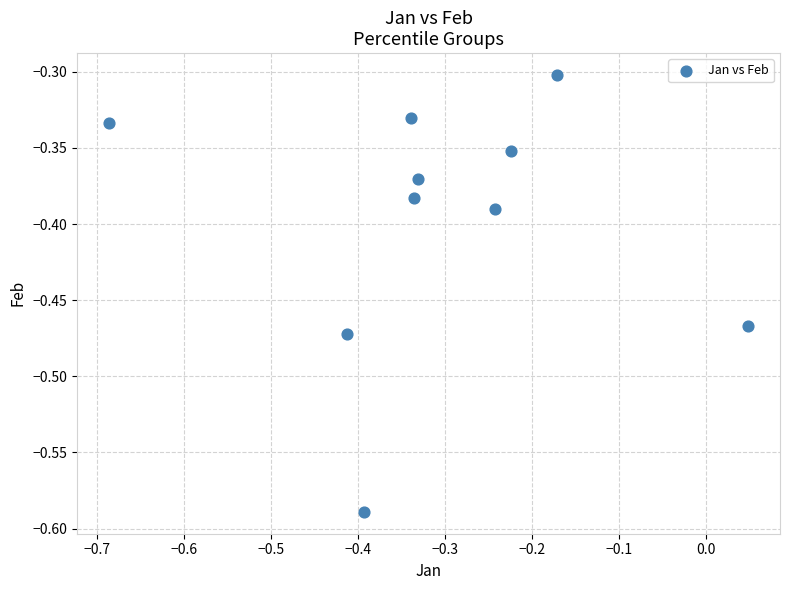

What is the range of X values (max minus min)?

0.7